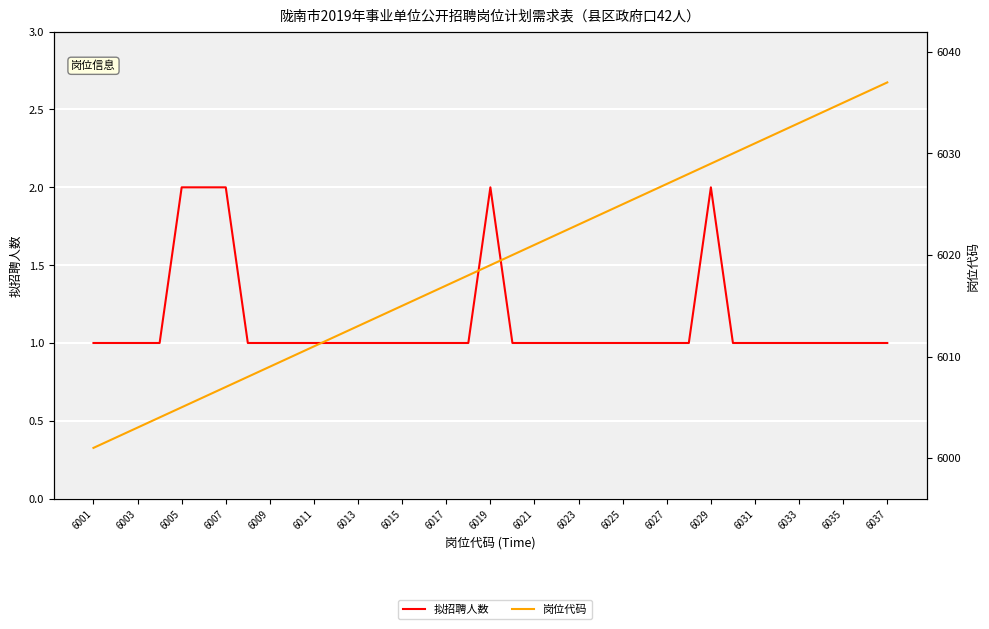

Reading left to right, transcribe all the data shown in this chart.

拟招聘人数: 1	1	1	1	2	2	2	1	1	1	1	1	1	1	1	1	1	1	2	1	1	1	1	1	1	1	1	1	2	1	1	1	1	1	1	1	1
岗位代码: 6001	6002	6003	6004	6005	6006	6007	6008	6009	6010	6011	6012	6013	6014	6015	6016	6017	6018	6019	6020	6021	6022	6023	6024	6025	6026	6027	6028	6029	6030	6031	6032	6033	6034	6035	6036	6037